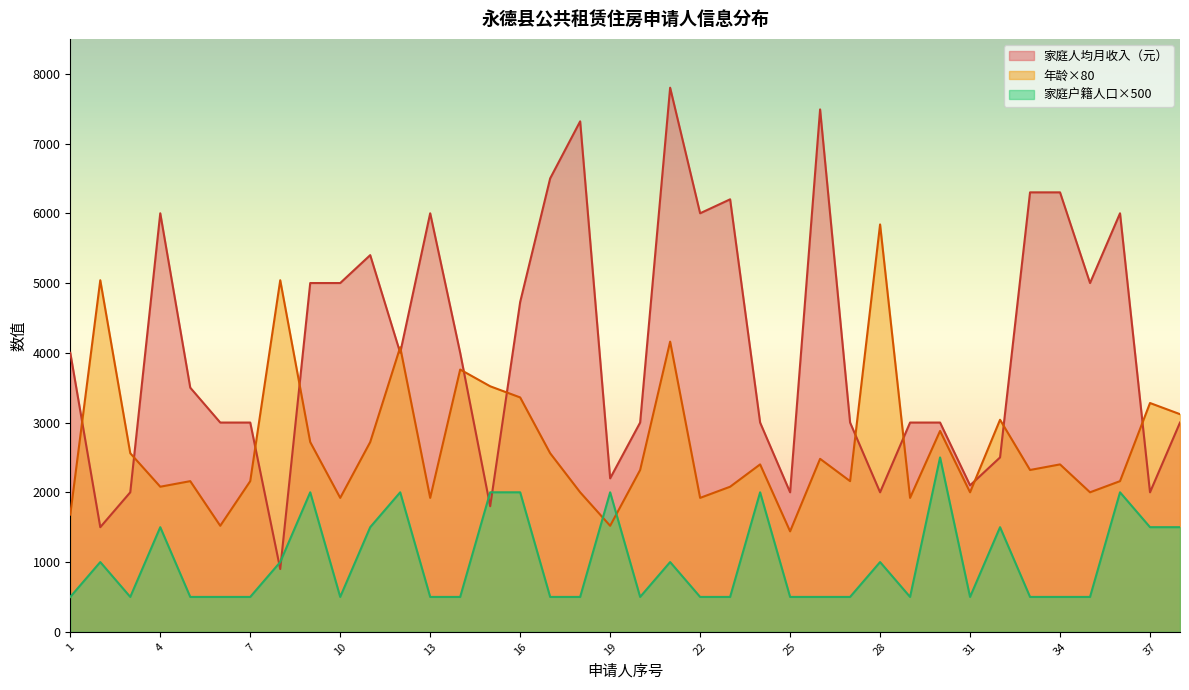

What is the value of the 家庭户籍人口 point at the 28th from the left?

1000